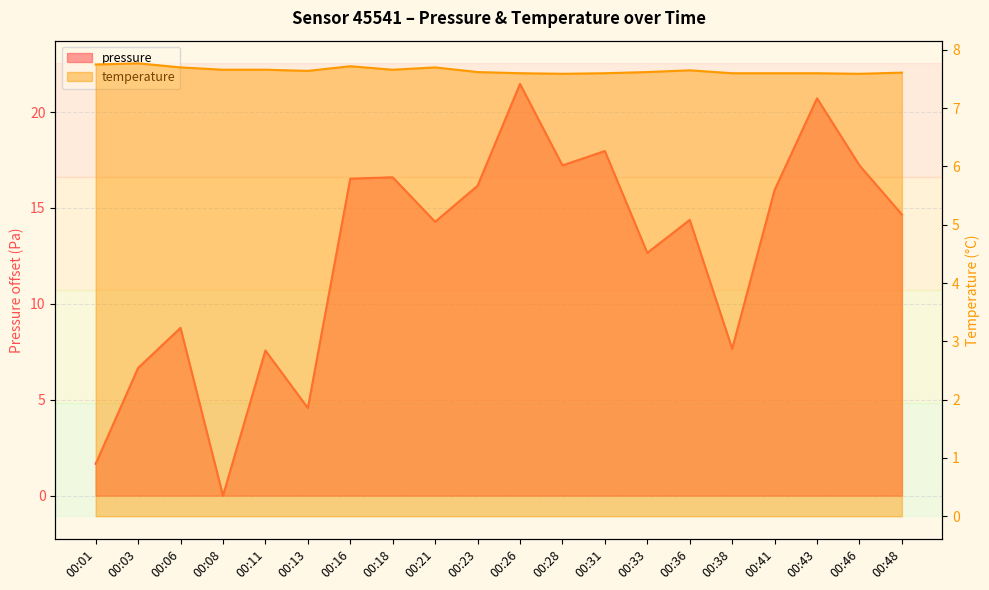

List the series in order of their peak value, lowest first.

temperature, pressure